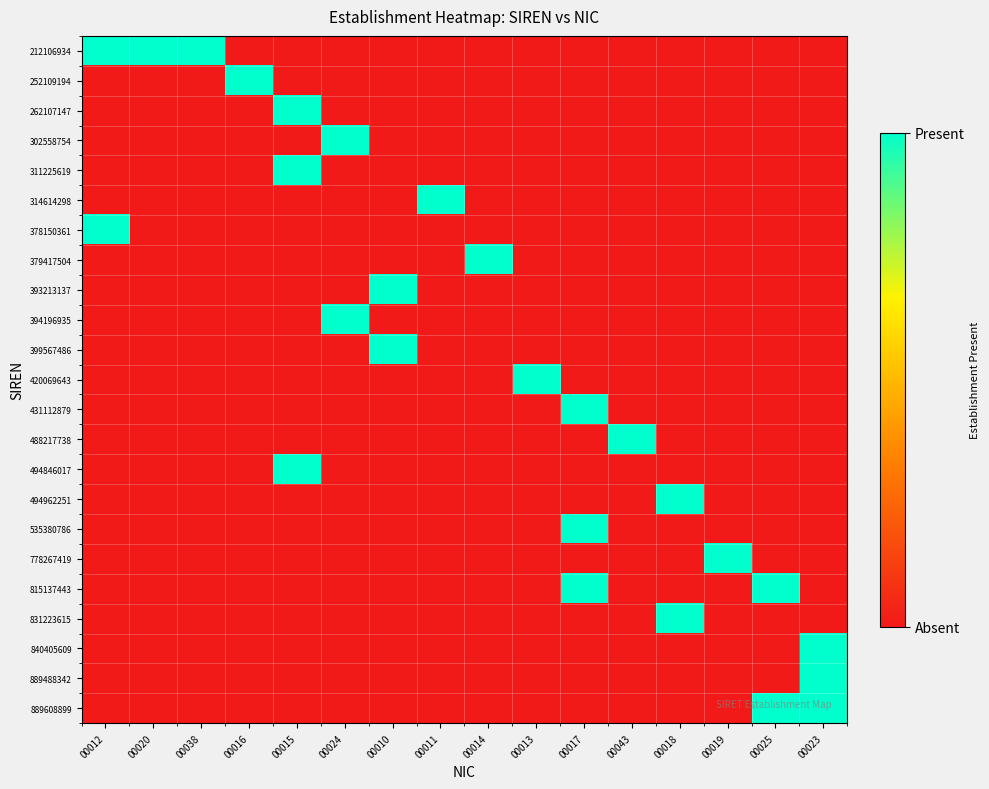

Which category has the highest value in the 212106934 series?

00012